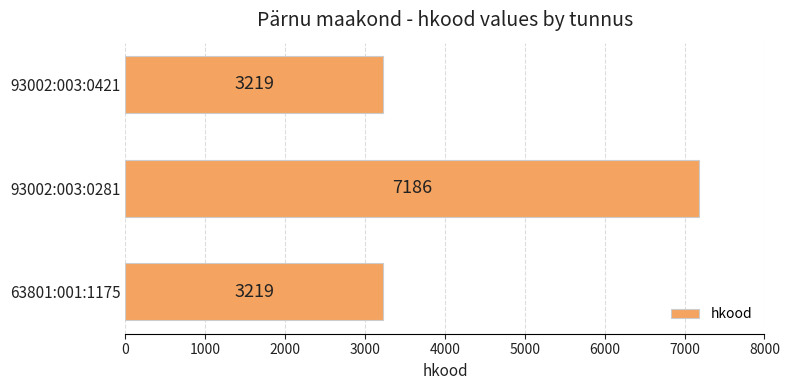

Approximately how many times larger is the value at 93002:003:0281 compared to 93002:003:0421?

2.2